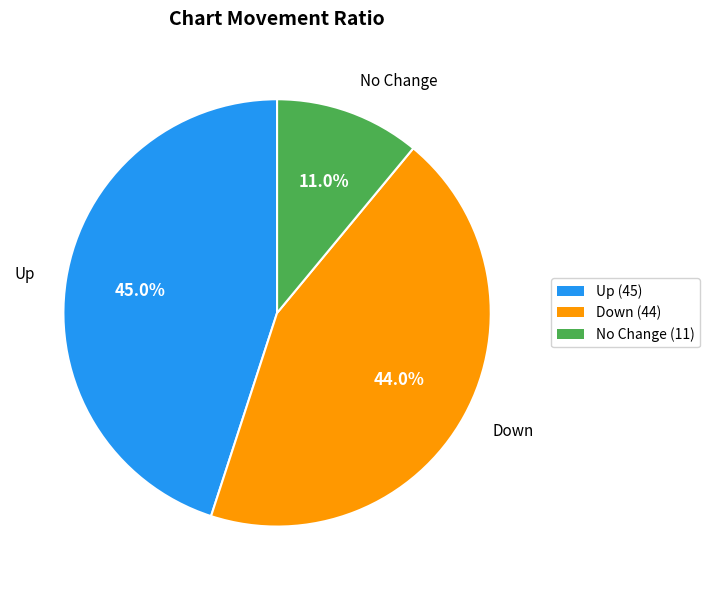

Rank the categories by value from lowest to highest.

-, down, up